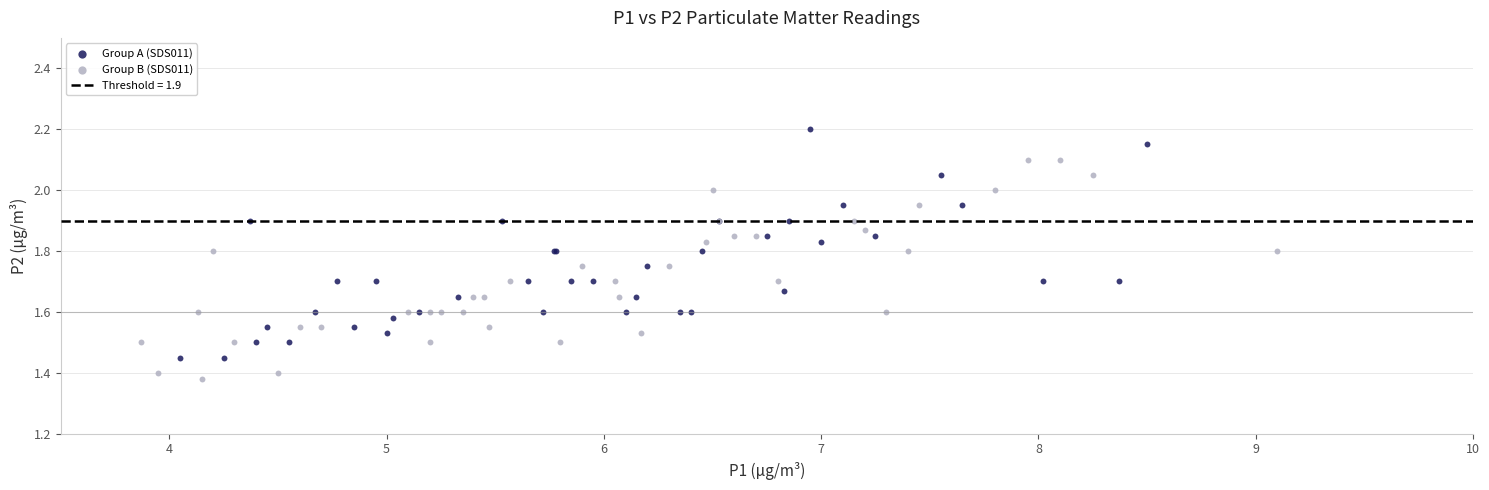

Which series contains the lowest Y value?

Group B (SDS011)